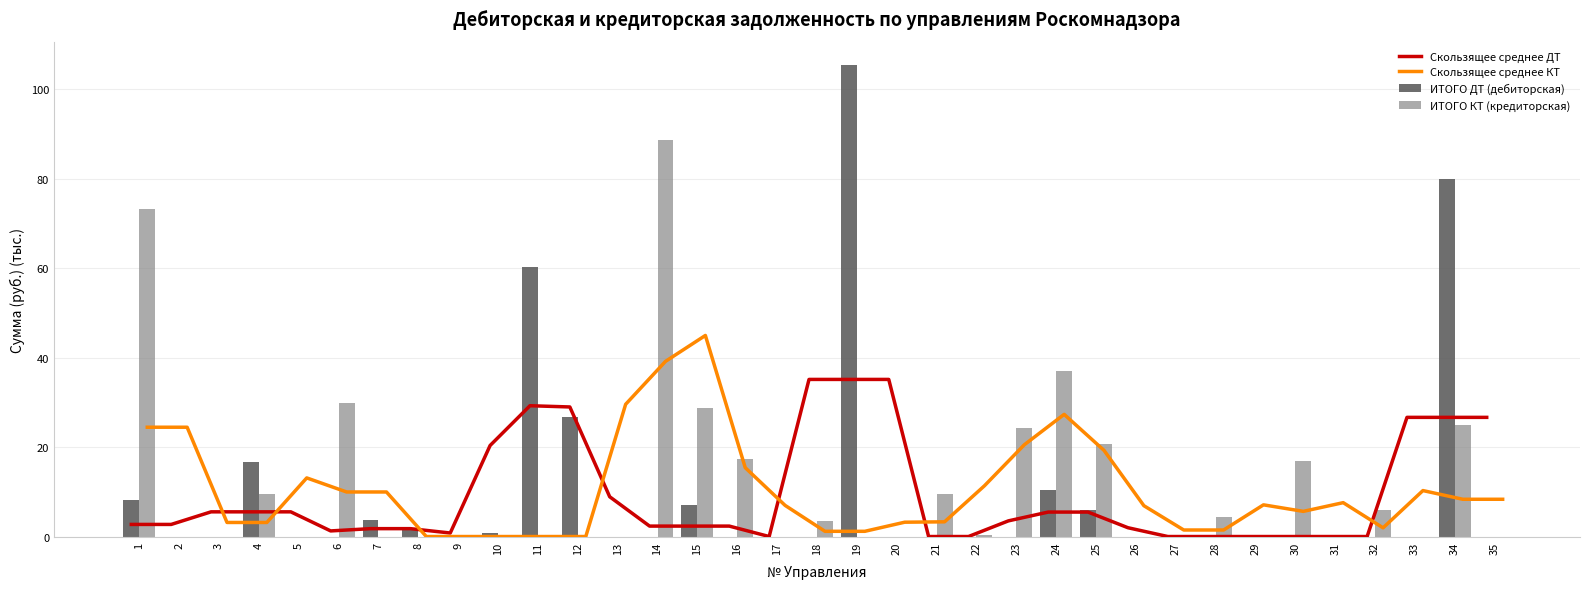

List the labels in order of ИТОГО КТ (кредиторская) value, largest first.

14, 1, 24, 6, 15, 34, 23, 25, 16, 30, 21, 4, 32, 28, 18, 22, 13, 2, 3, 5, 7, 8, 9, 10, 11, 12, 17, 19, 20, 26, 27, 29, 31, 33, 35